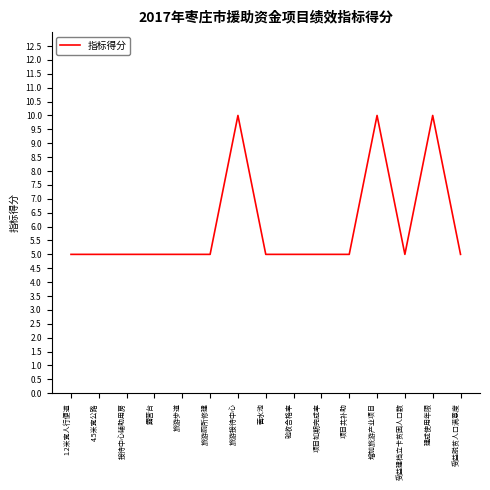

Is it true that the value at 接待中心辅助用房 is 5?

True